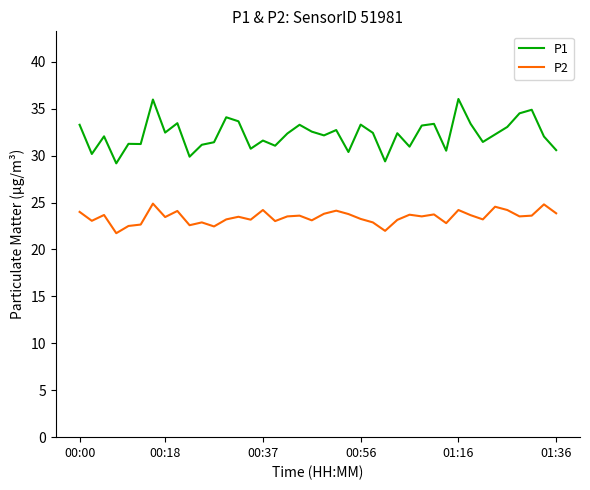

What is the difference between the maximum and minimum values in the P1 series?

6.9